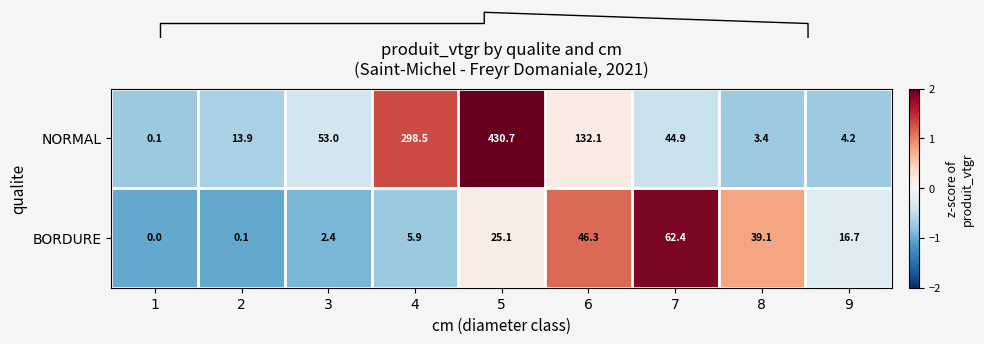

How many values in the NORMAL series are below 44?

4